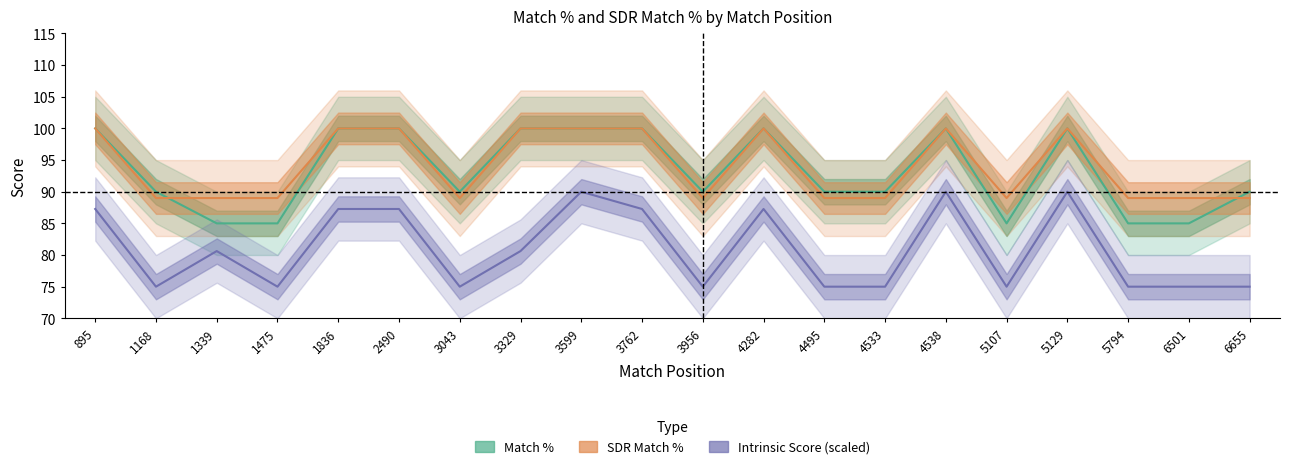

How many lines are shown in the chart?

3